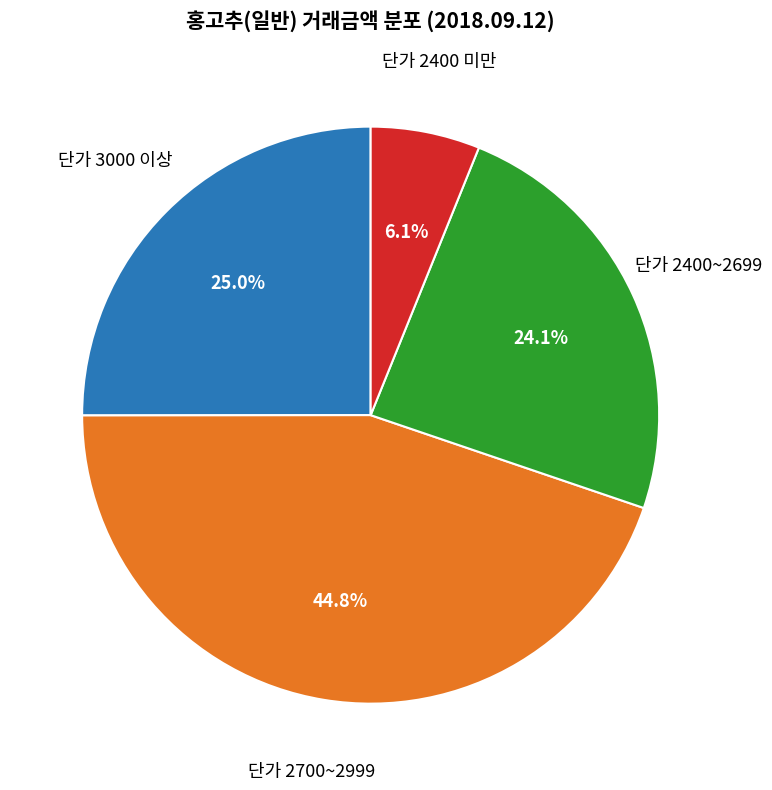

Is there any slice that represents more than half of the pie?

No